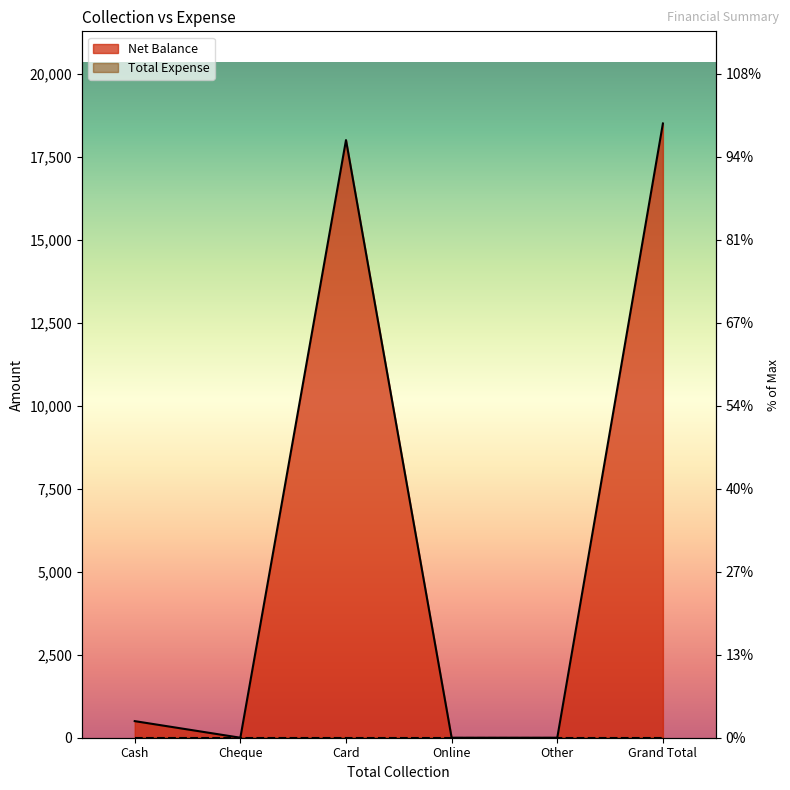

What is the change in value from Cash to Online?

-500